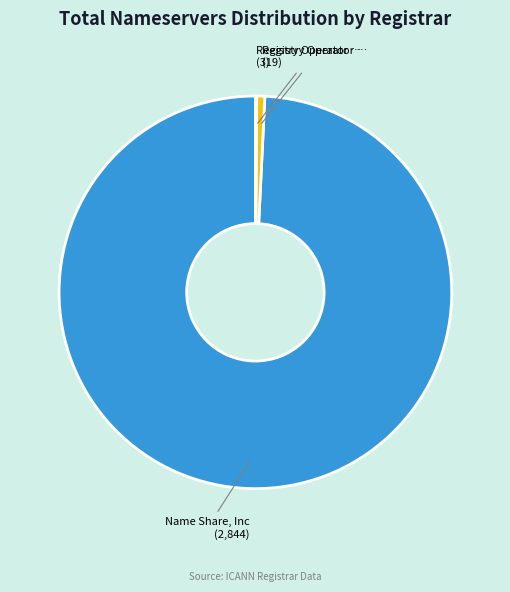

Is there a majority slice in this chart?

Yes